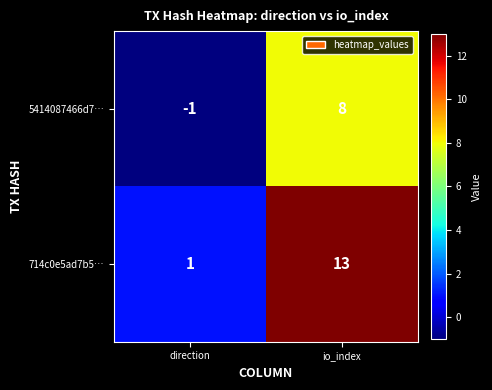

What is the greatest value displayed?

13